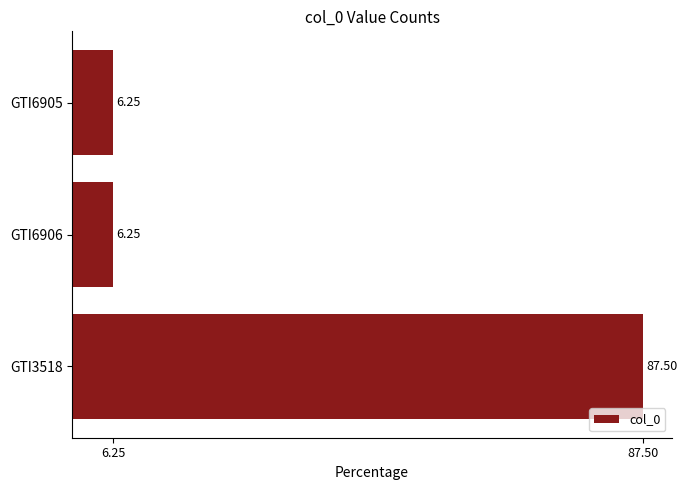

What is the sum of all values?

100.0